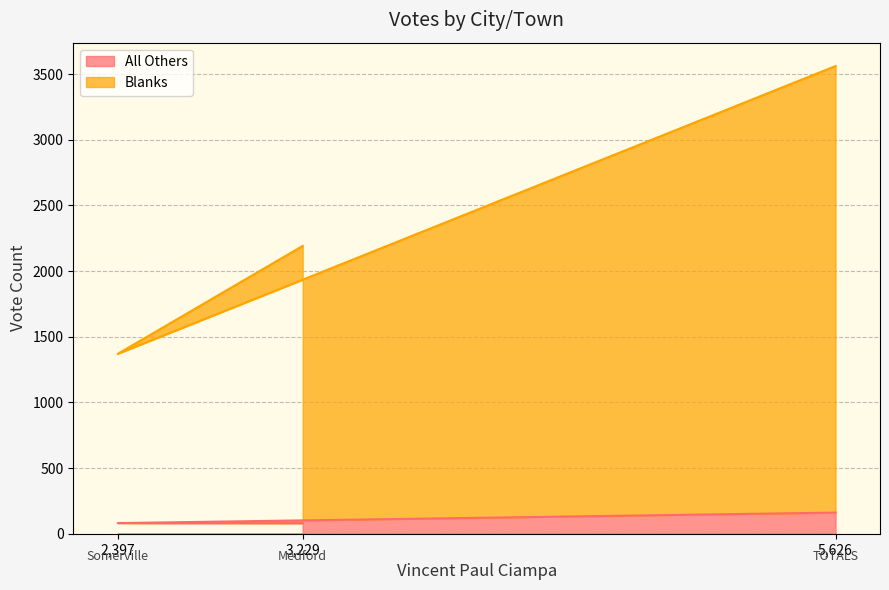

What is the lowest value of the All Others series?

80